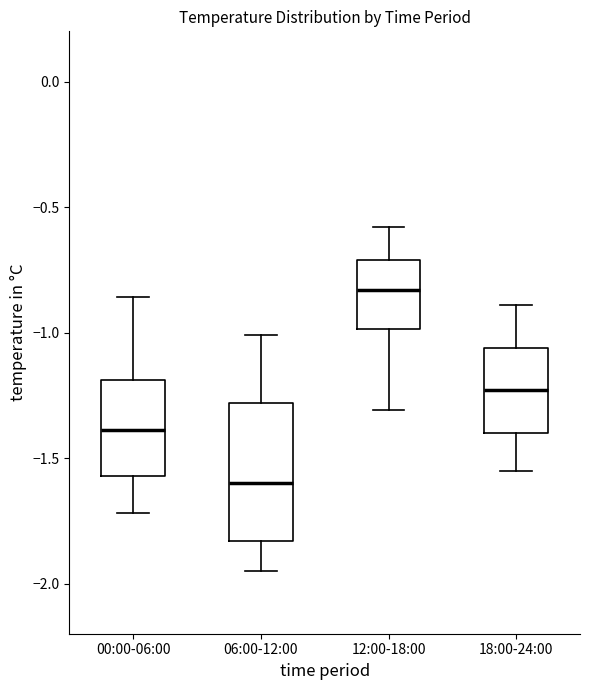

Which box's median line is the lowest?

06:00-12:00